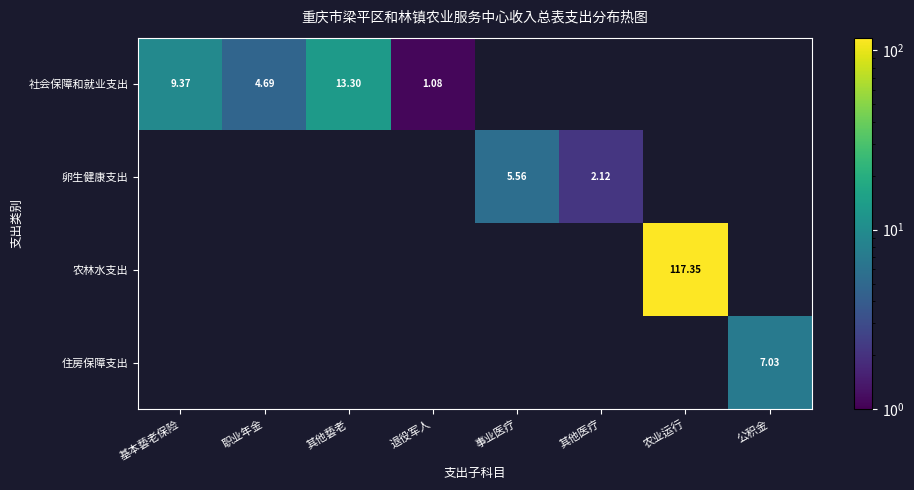

Is the value of 农林水支出 at 农业运行 greater than the value of 卵生健康支出 at 事业医疗?

Yes